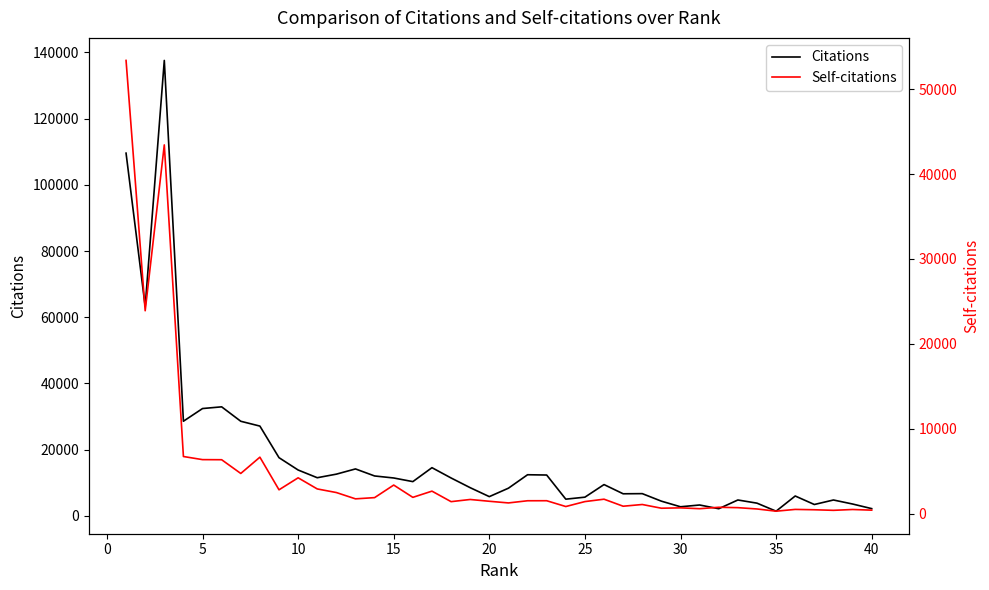

The Citations series shows 2342 at 38. True or false?

False